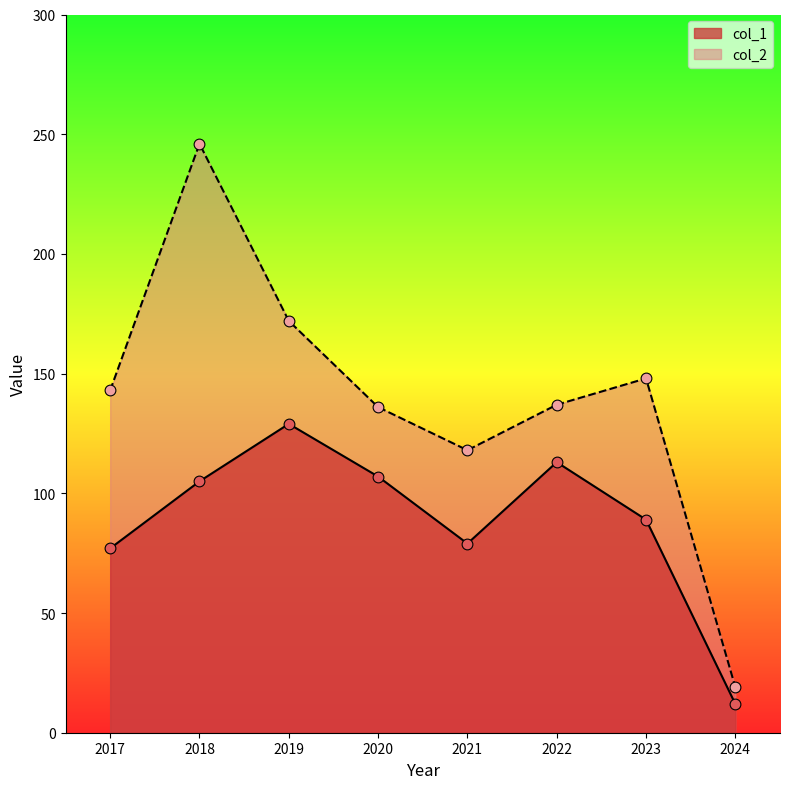

Which series contains the lowest Y value?

col_1